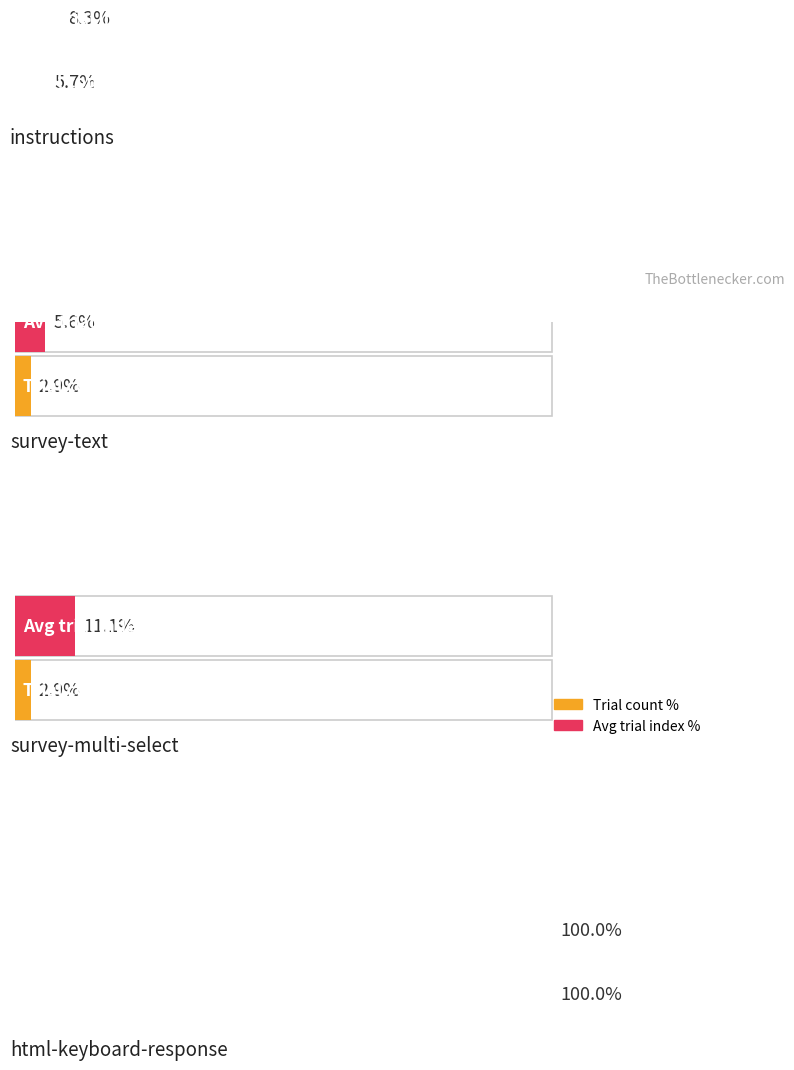

What is the label of the 1st bar from the right?

survey-text